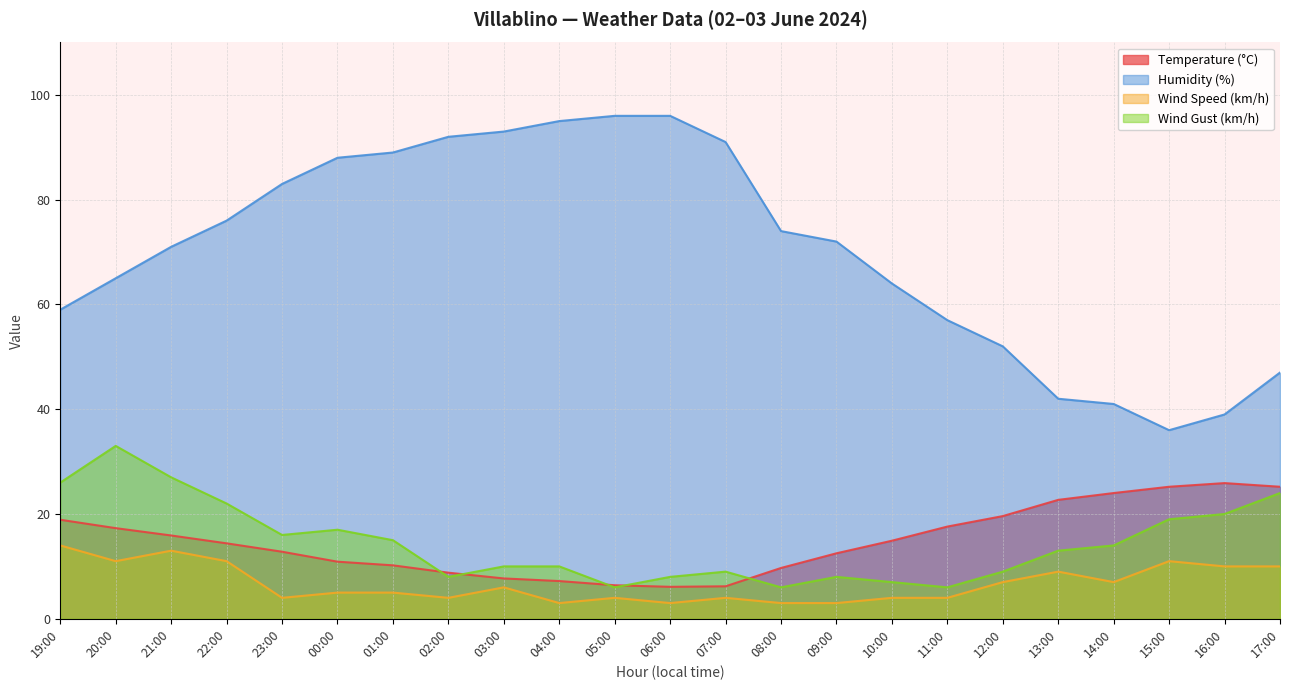

True or false: Wind Gust (km/h) and Temperature (°C) intersect in this chart.

True